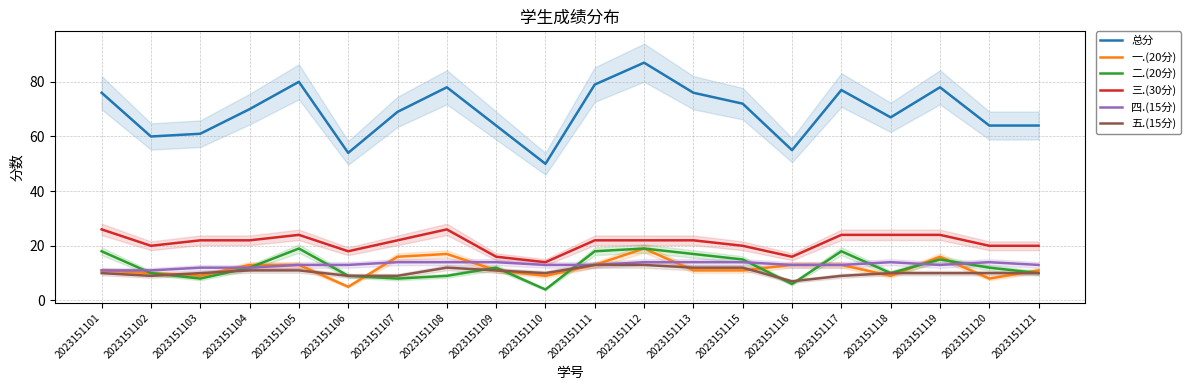

At which category does 二.(20分) reach its first local valley?

2023151103